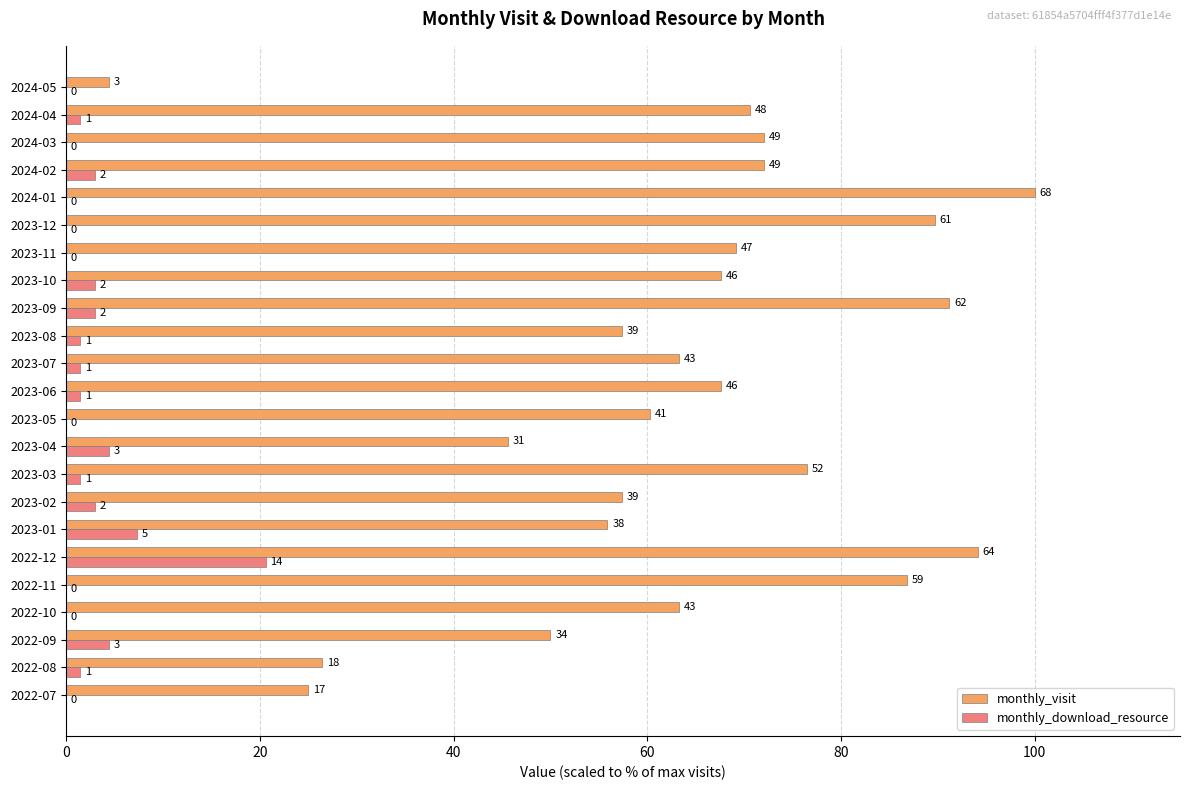

What are all the series names shown in the legend?

monthly_visit, monthly_download_resource